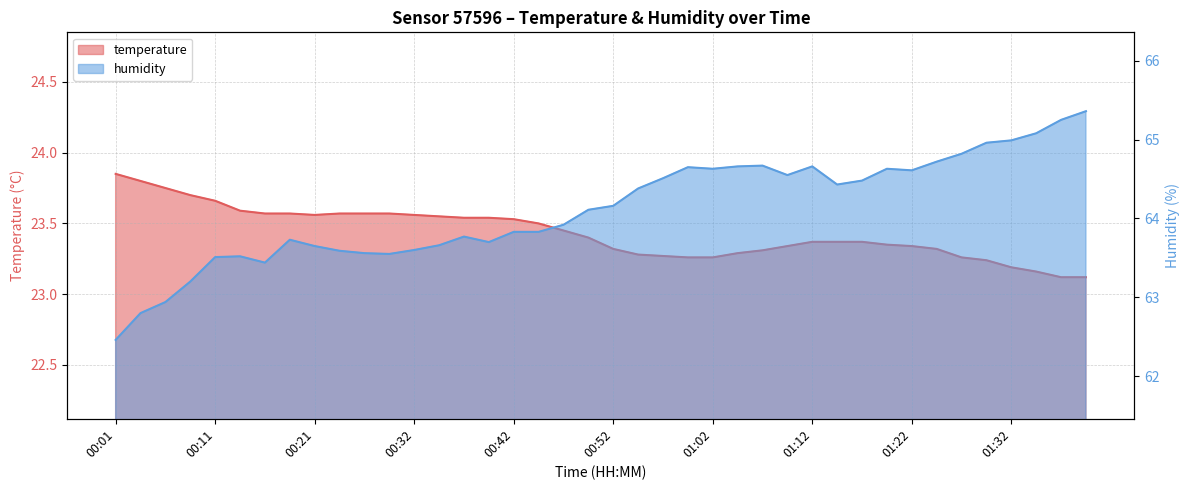

What is the difference between the second highest and second lowest values in the temperature series?

0.7